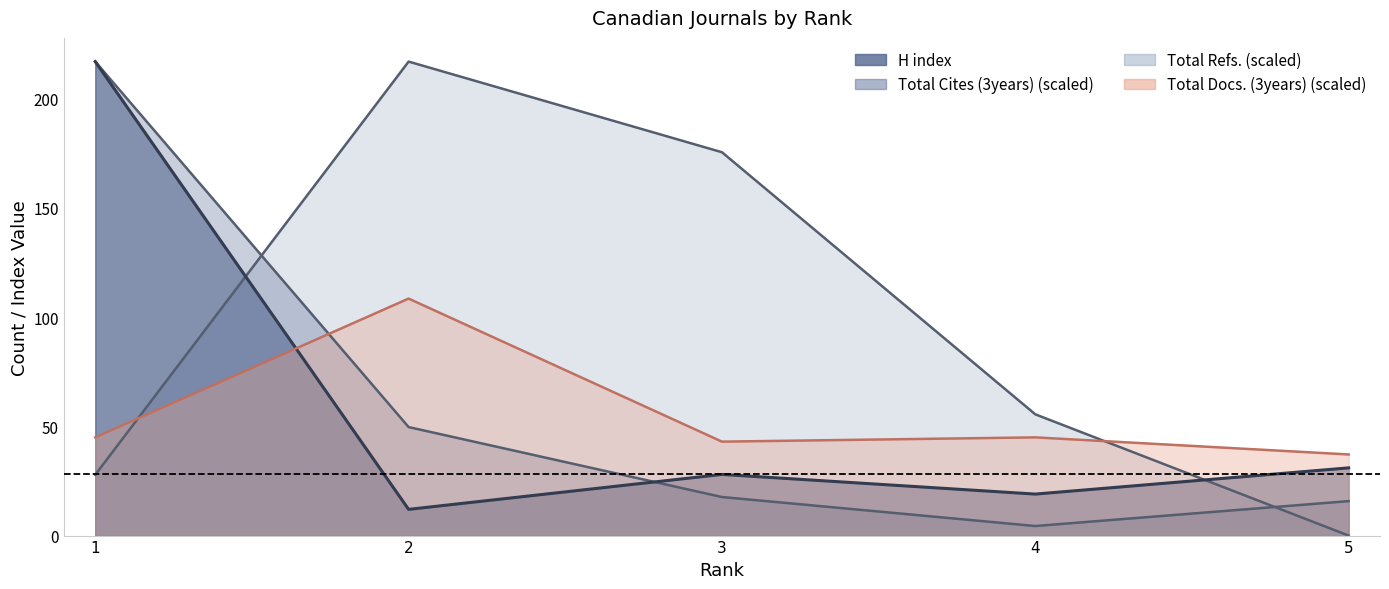

What is the difference between the highest and lowest values at 1?

189.2